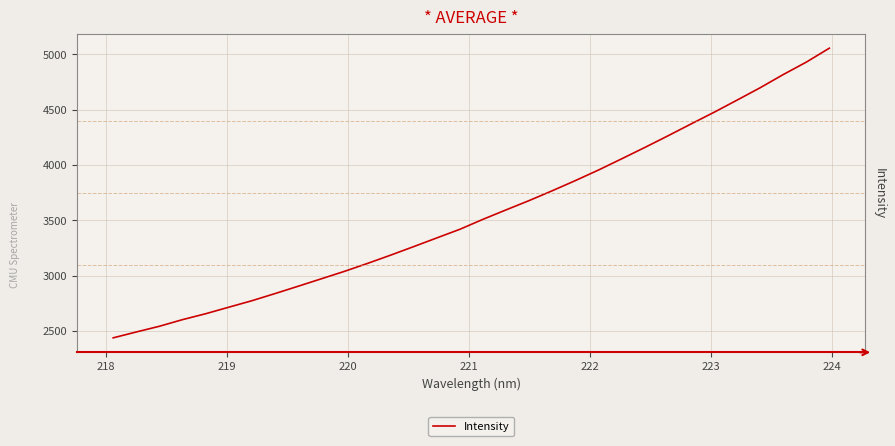

What is the minimum value shown in the chart?

2438.7